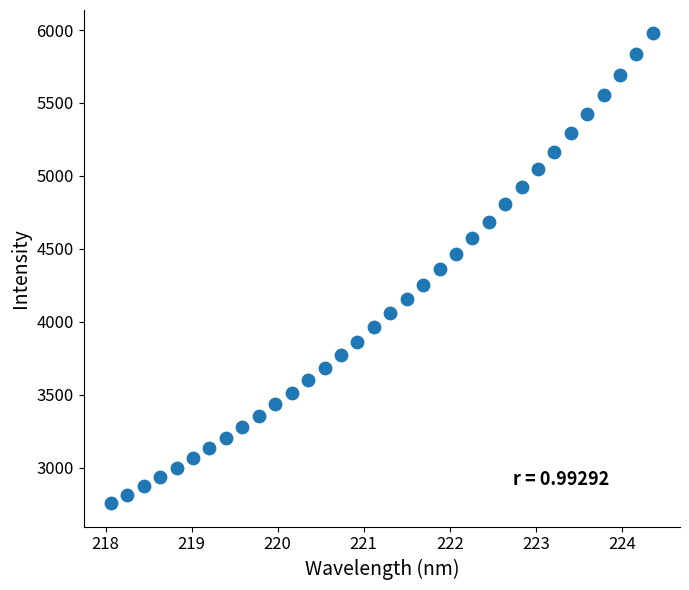

What is the range of X values (max minus min)?

6.3